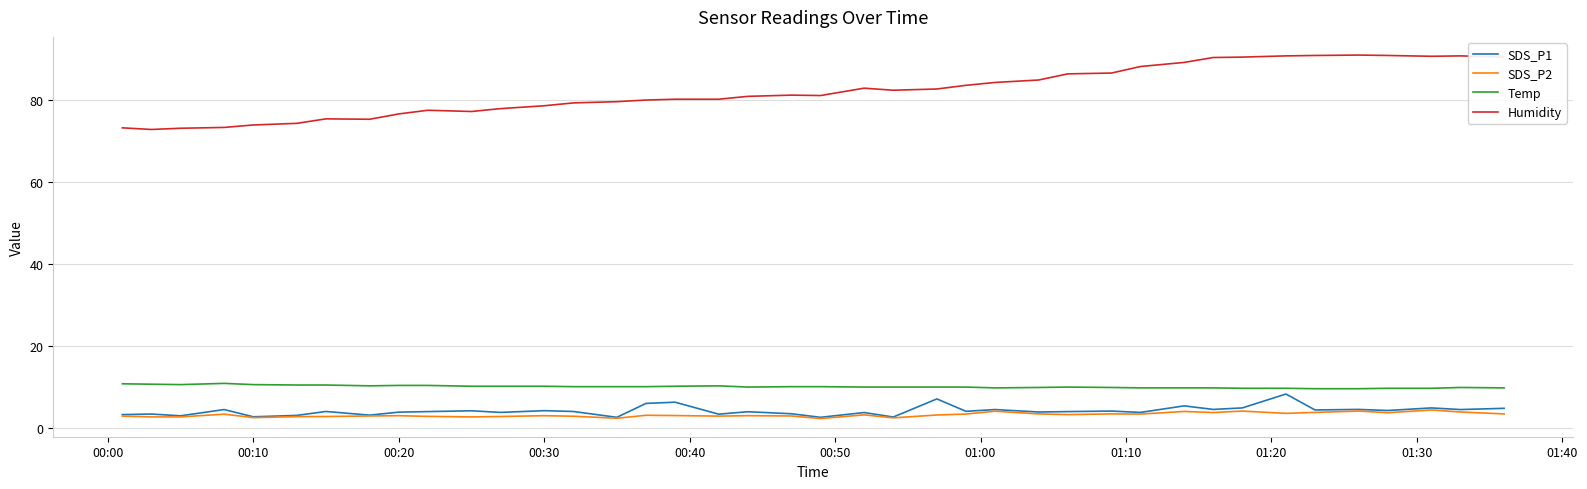

Rank the series by their maximum value, from lowest to highest.

SDS_P2, SDS_P1, Temp, Humidity